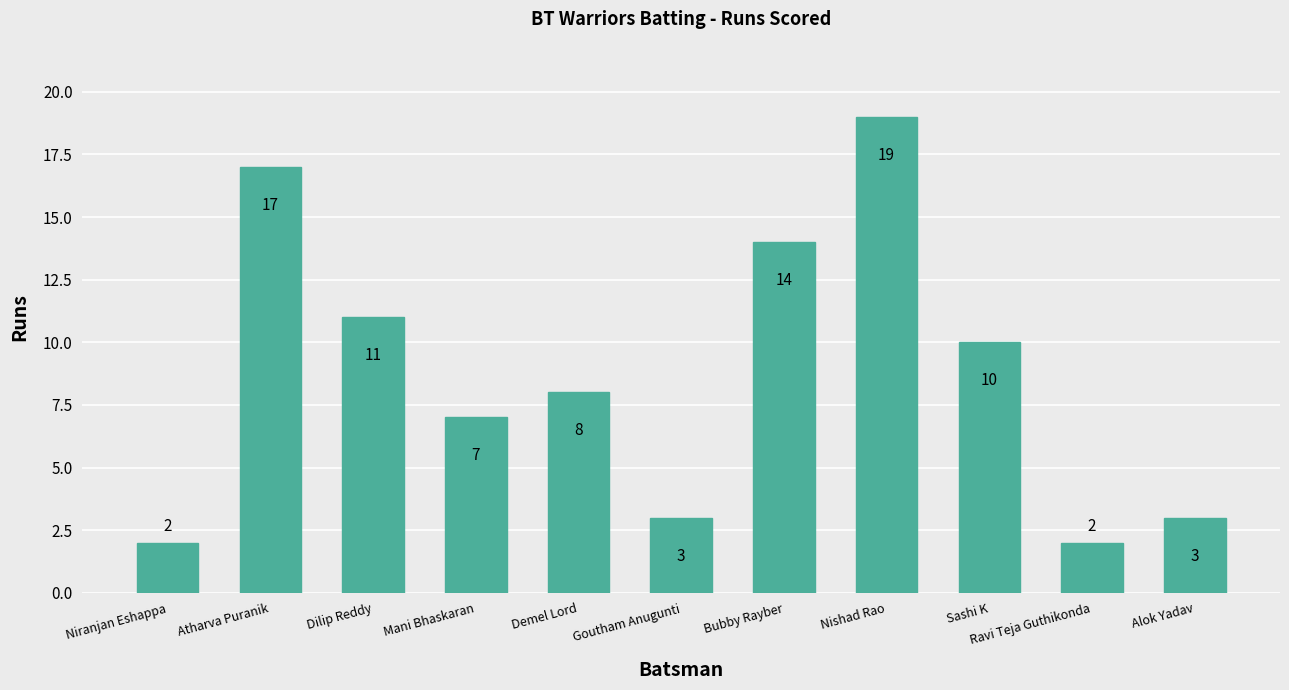

The value at Sashi K is 4. True or false?

False